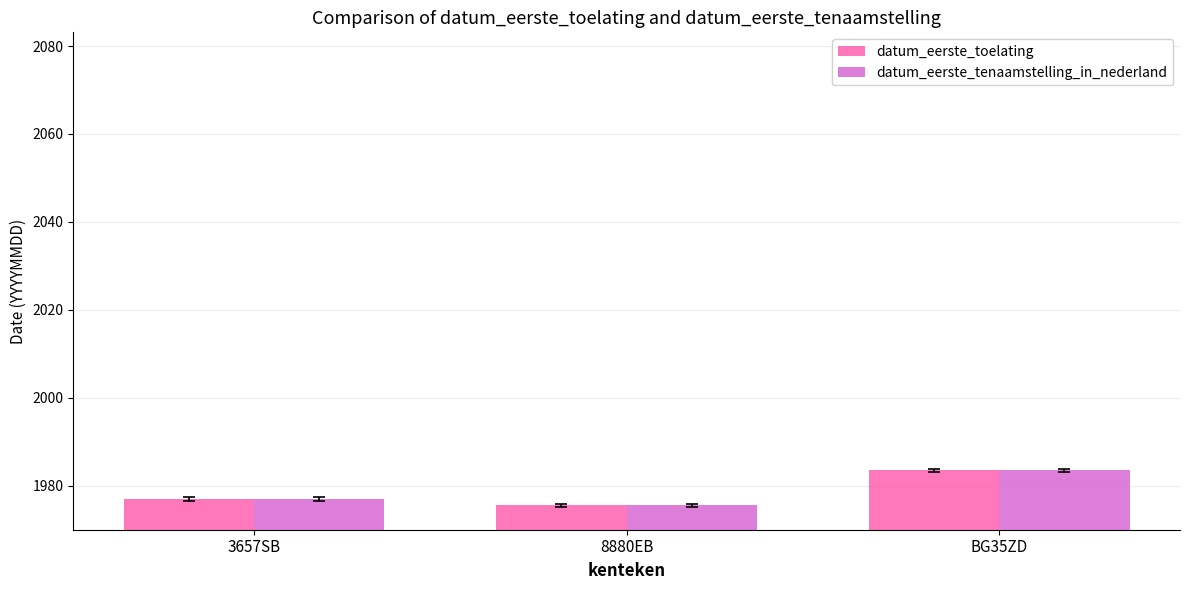

At which category does the chart reach its peak across all series?

BG35ZD